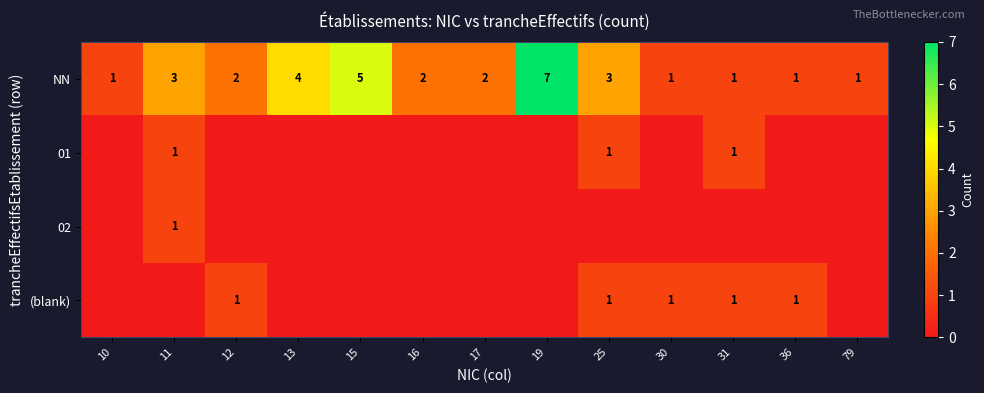

At how many categories does at least one series exceed 6?

1